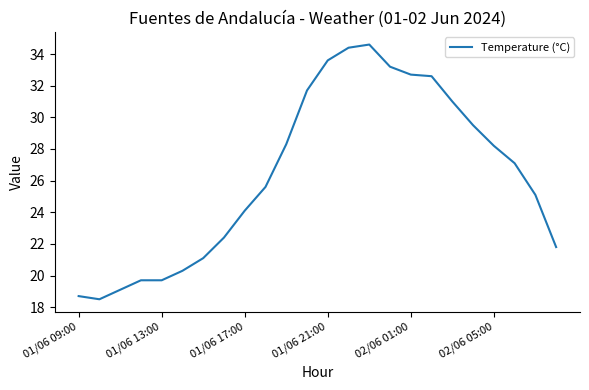

What is the difference between the maximum and minimum values?

16.1